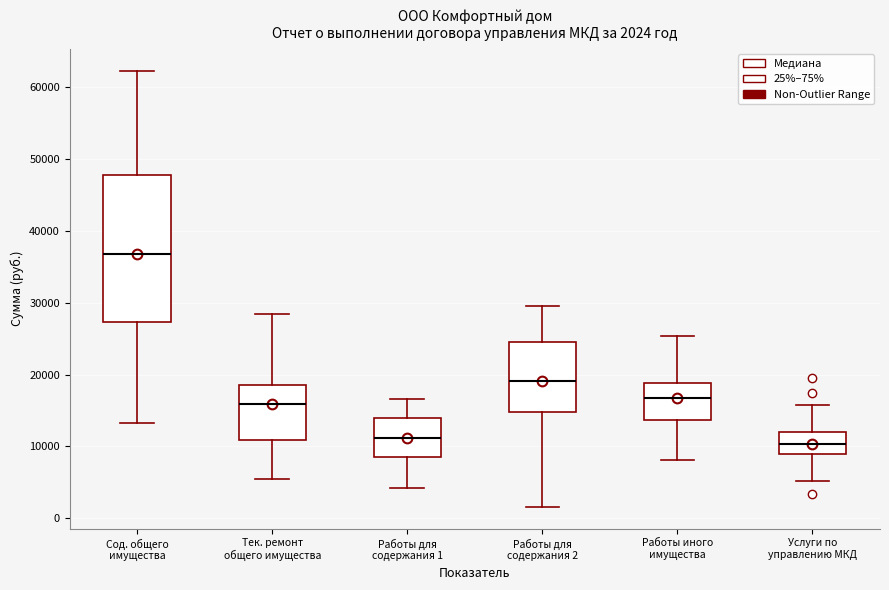

Comparing the boxes themselves (not the whiskers), which one is the tallest?

Сод. общего имущества